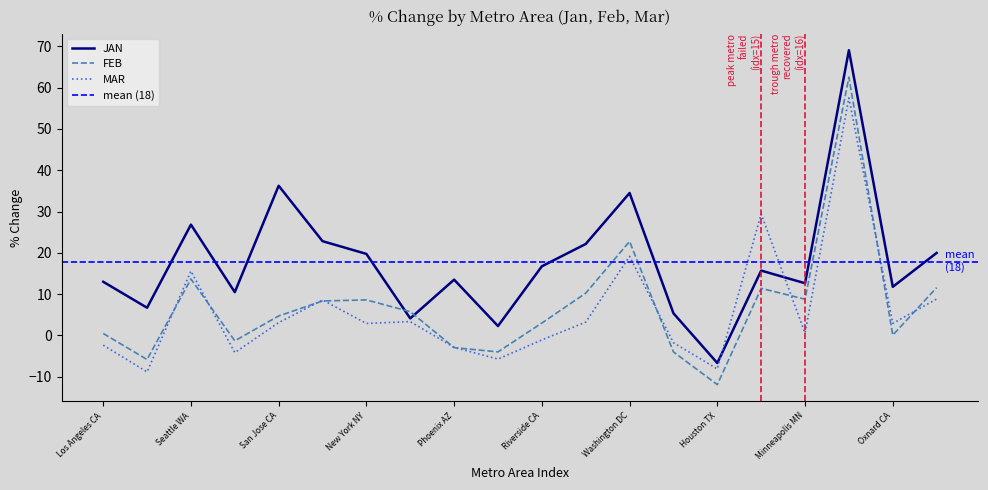

Is this an area chart (filled region under the line)?

No